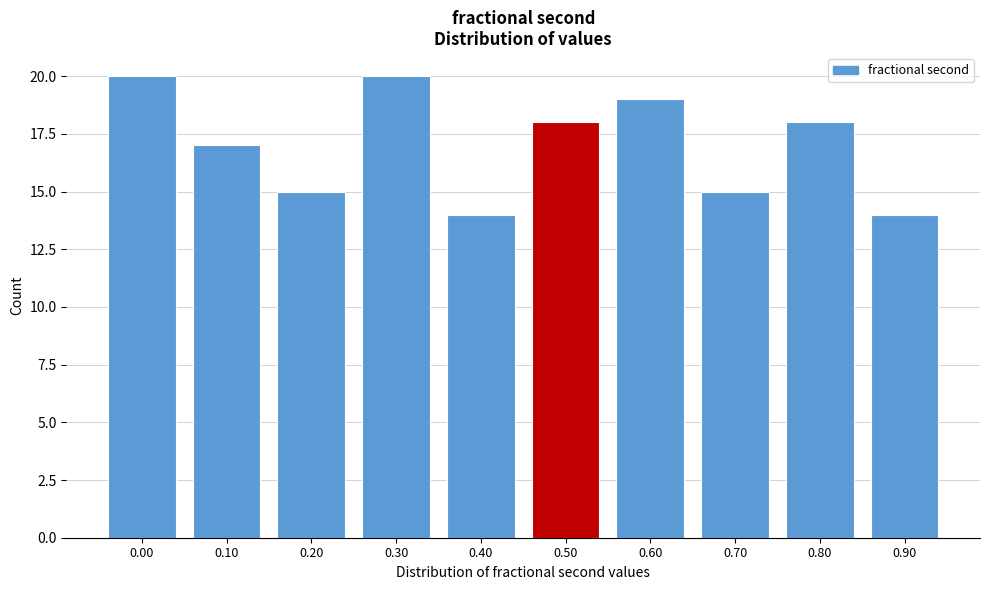

Reading left to right, list all the values displayed in this chart.

20	17	15	20	14	18	19	15	18	14